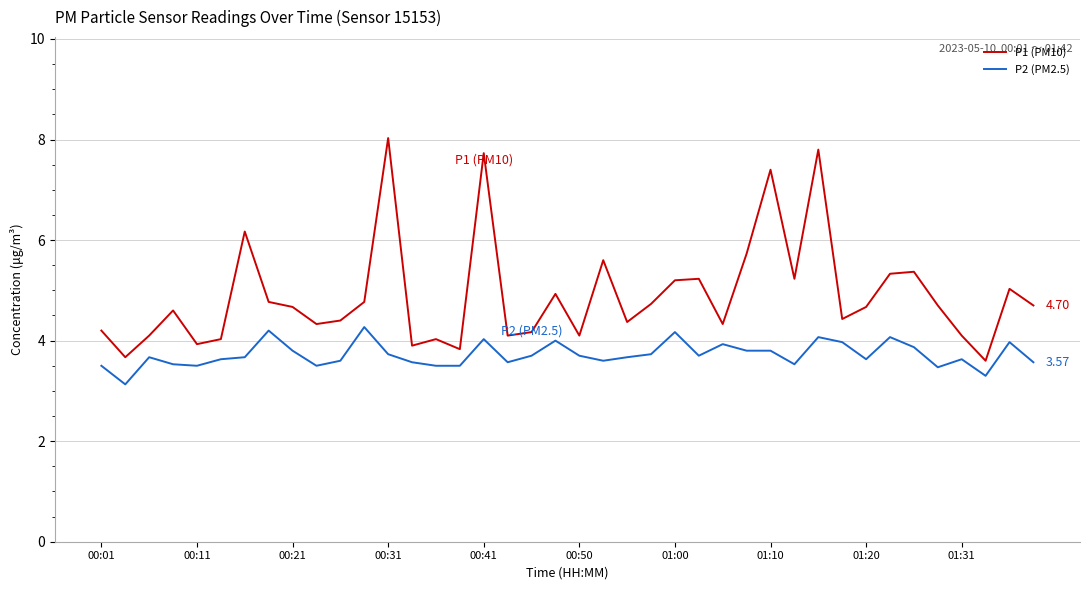

List the series in order of their overall mean, lowest first.

P2 (PM2.5), P1 (PM10)